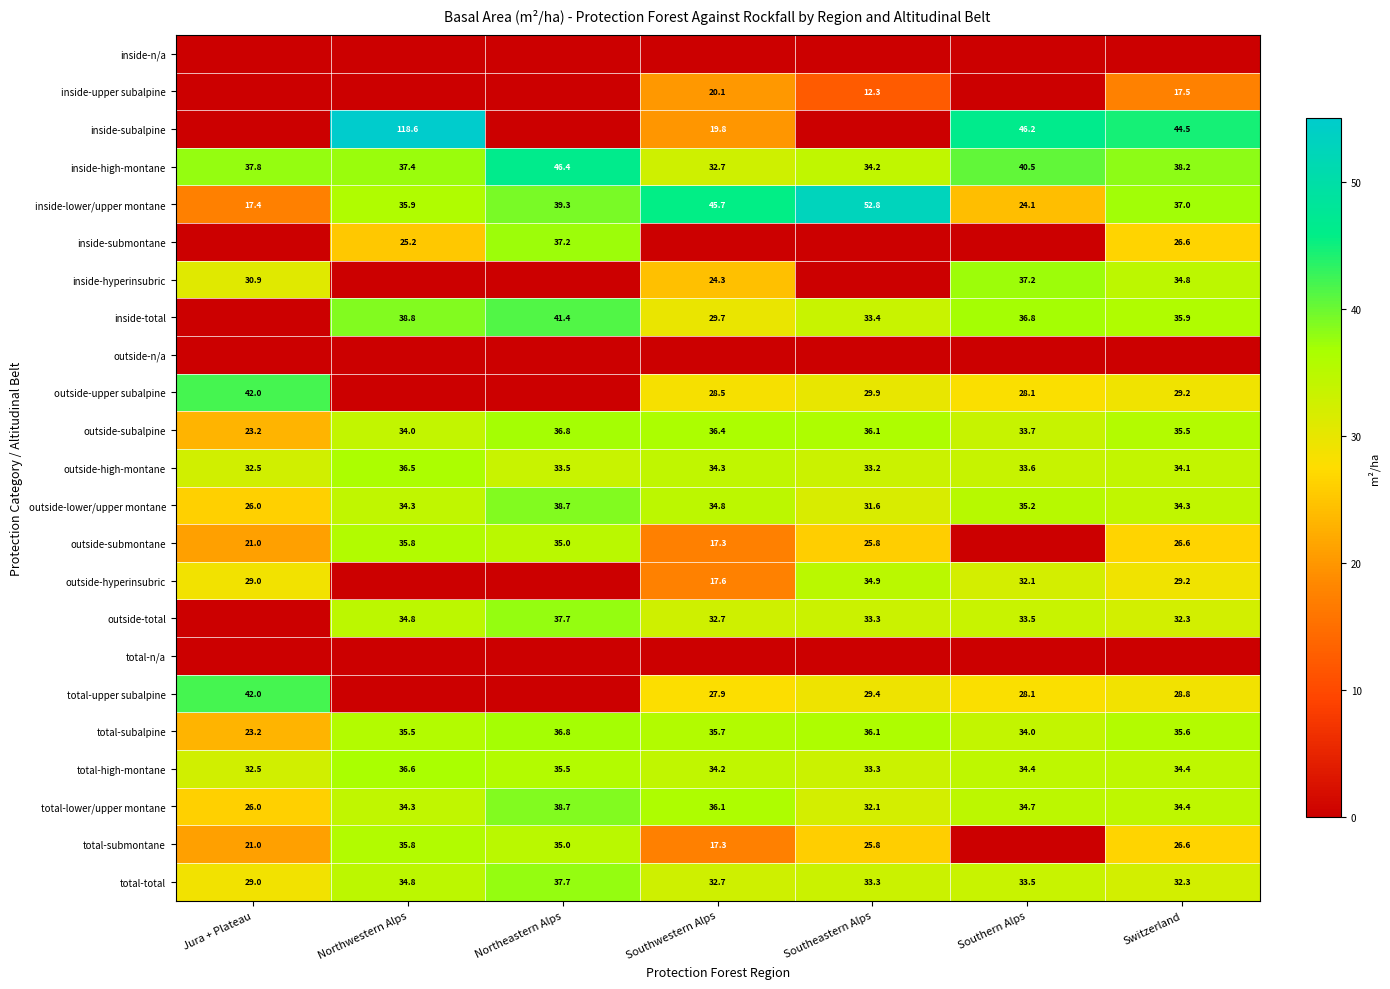

Between Switzerland and Northwestern Alps, which is larger?

Switzerland